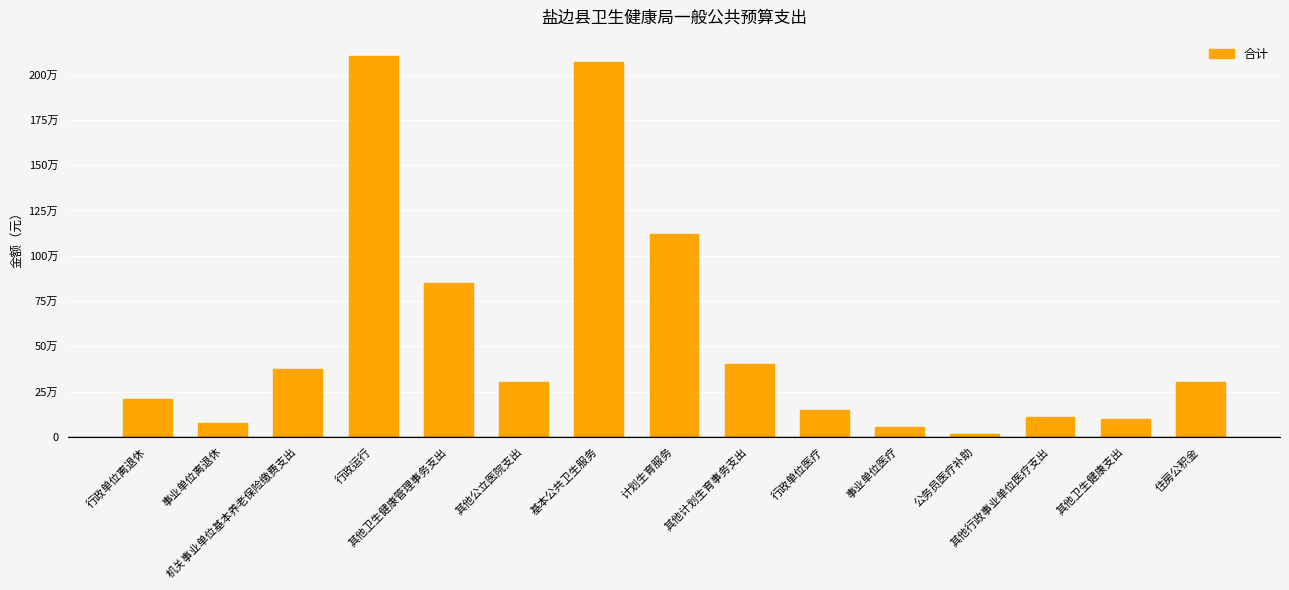

Are the bars horizontal?

No